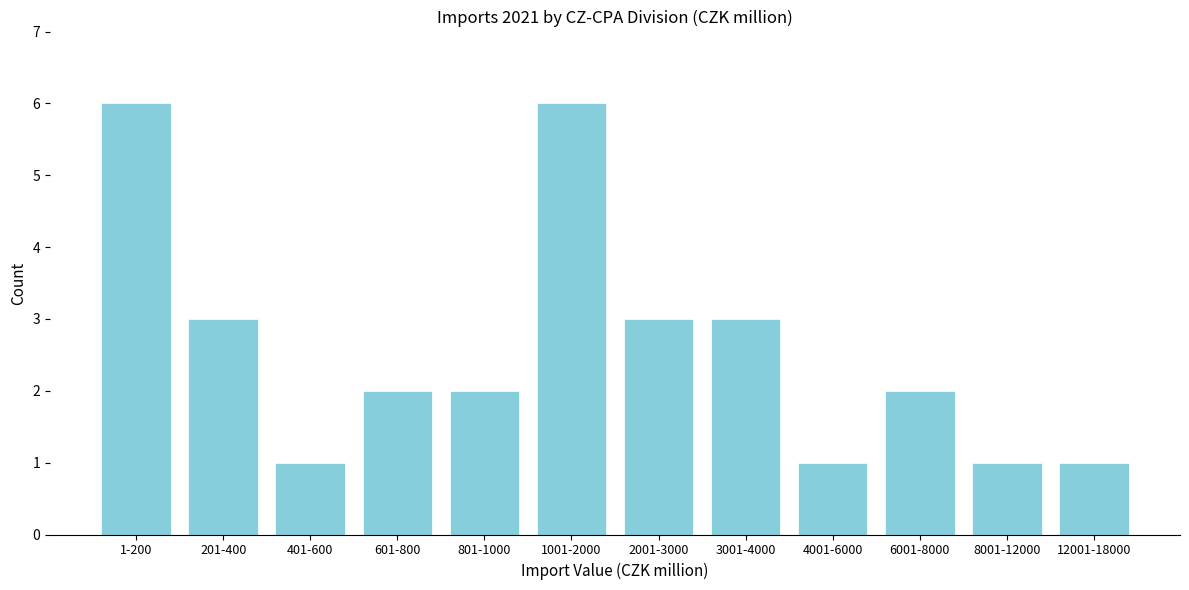

Reading left to right, what are all the values shown in this chart?

1-200=6	201-400=3	401-600=1	601-800=2	801-1000=2	1001-2000=6	2001-3000=3	3001-4000=3	4001-6000=1	6001-8000=2	8001-12000=1	12001-18000=1